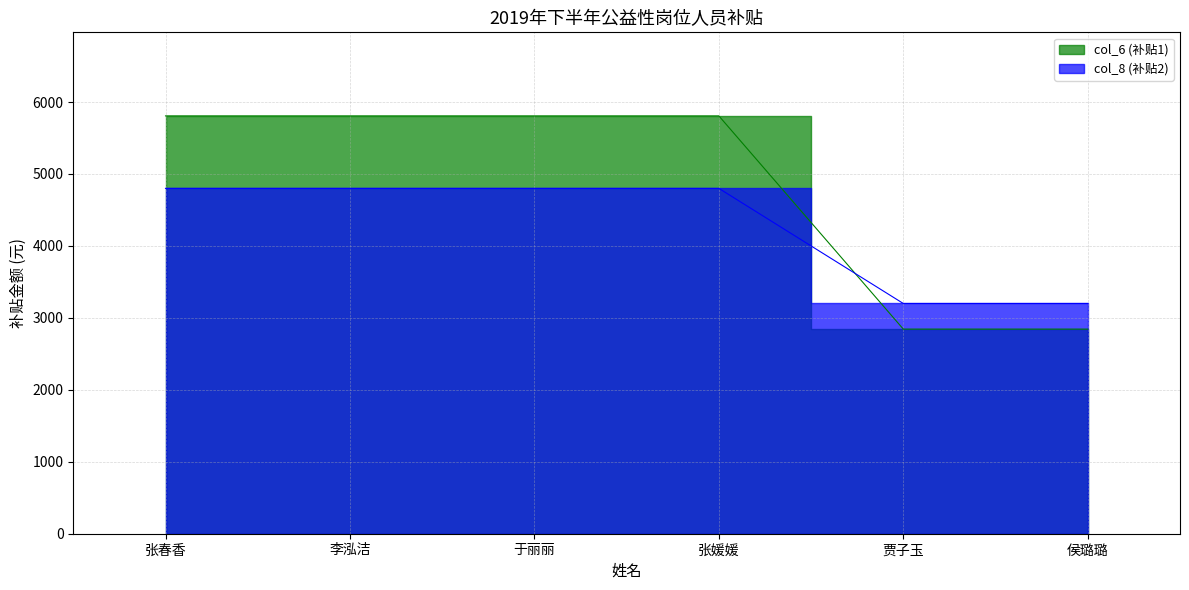

At which label does col_6 (补贴1) reach its peak?

张春香